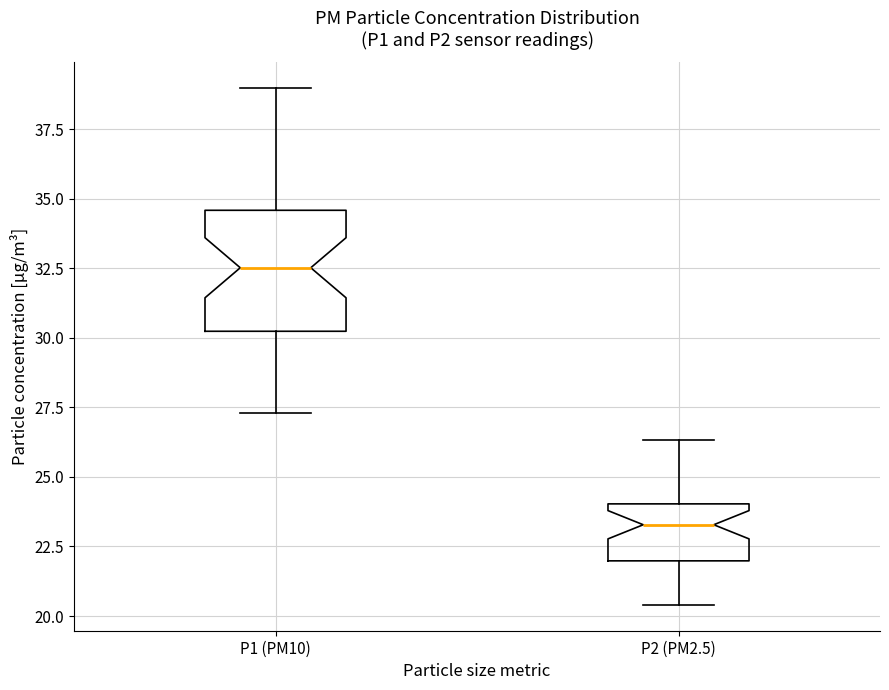

Reading left to right, read every box against the y-axis: the position of its median line, the range the box covers, and the ends of its whiskers. The values are not printed on the chart, so give them approximately, as read against the axis.

P1 (PM10): median 32.5, box 30.0 to 34.5, whiskers 27.5 to 39.0
P2 (PM2.5): median 23.5, box 22.0 to 24.0, whiskers 20.5 to 26.5